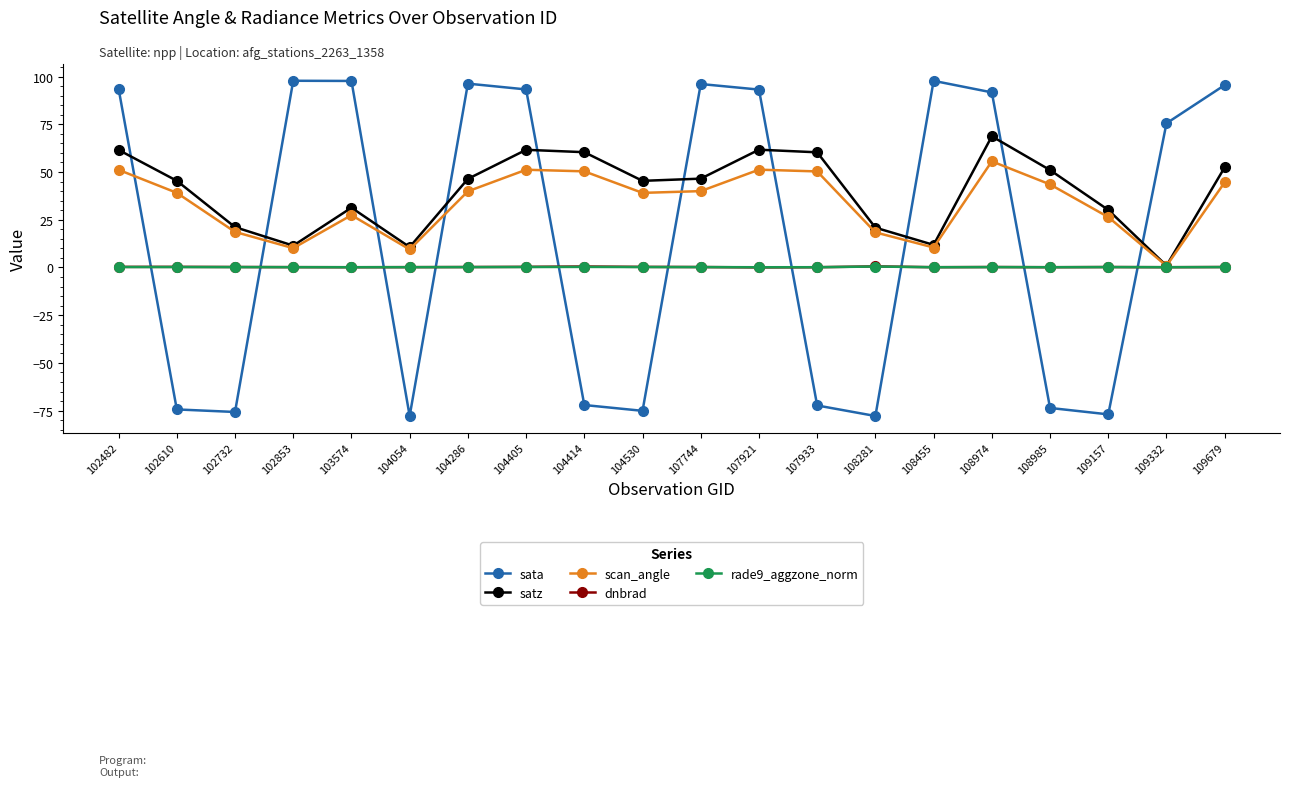

True or false: sata has a value of 97.7 at 103574.

True